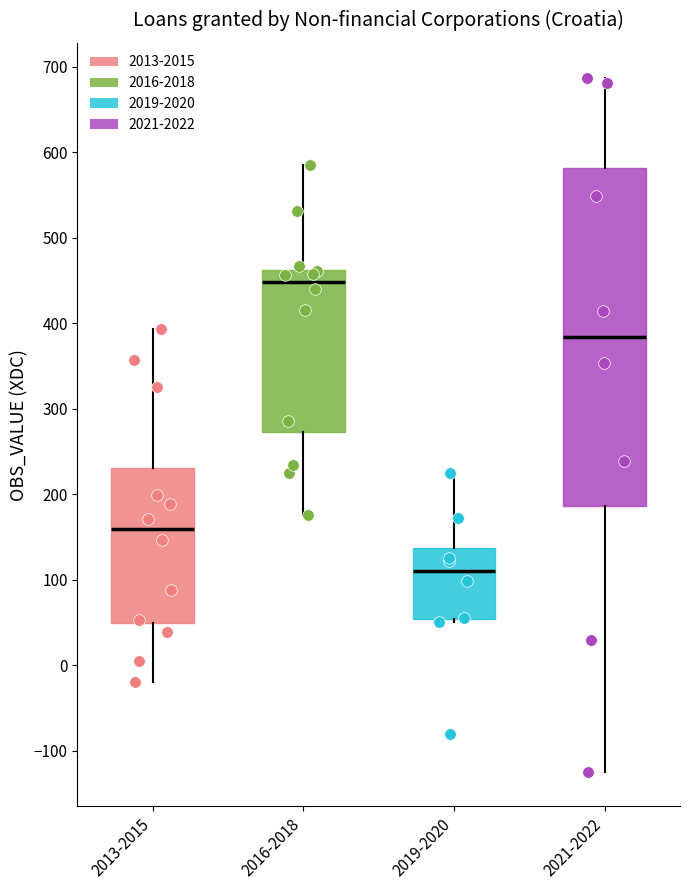

Reading left to right, transcribe this box plot: for each box, give where its median line is, the range the box spans, and where its two whiskers end, as read against the y-axis. The values are not printed on the chart, so give them approximately, as read against the axis.

2013-2015: median 160, box 50 to 230, whiskers -20 to 390
2016-2018: median 450, box 270 to 460, whiskers 180 to 580
2019-2020: median 110, box 50 to 140, whiskers 50 (just below the box's lower edge) to 220
2021-2022: median 380, box 190 to 580, whiskers -120 to 690